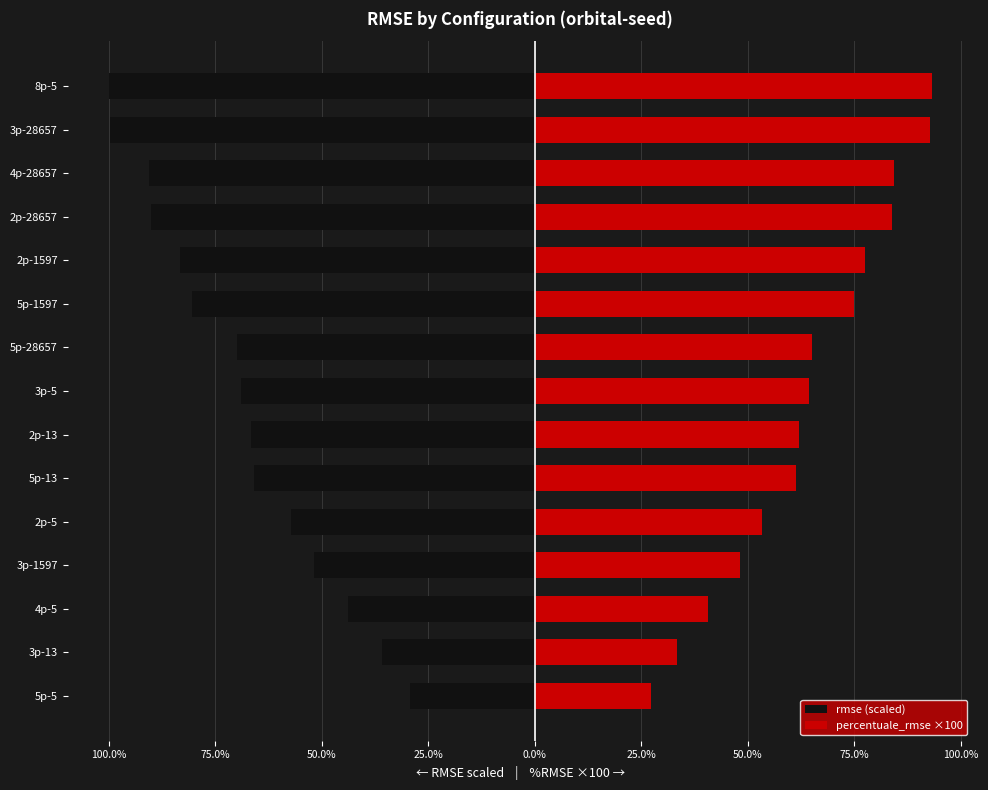

What is the sum of all rmse (scaled) values?

-1033.3